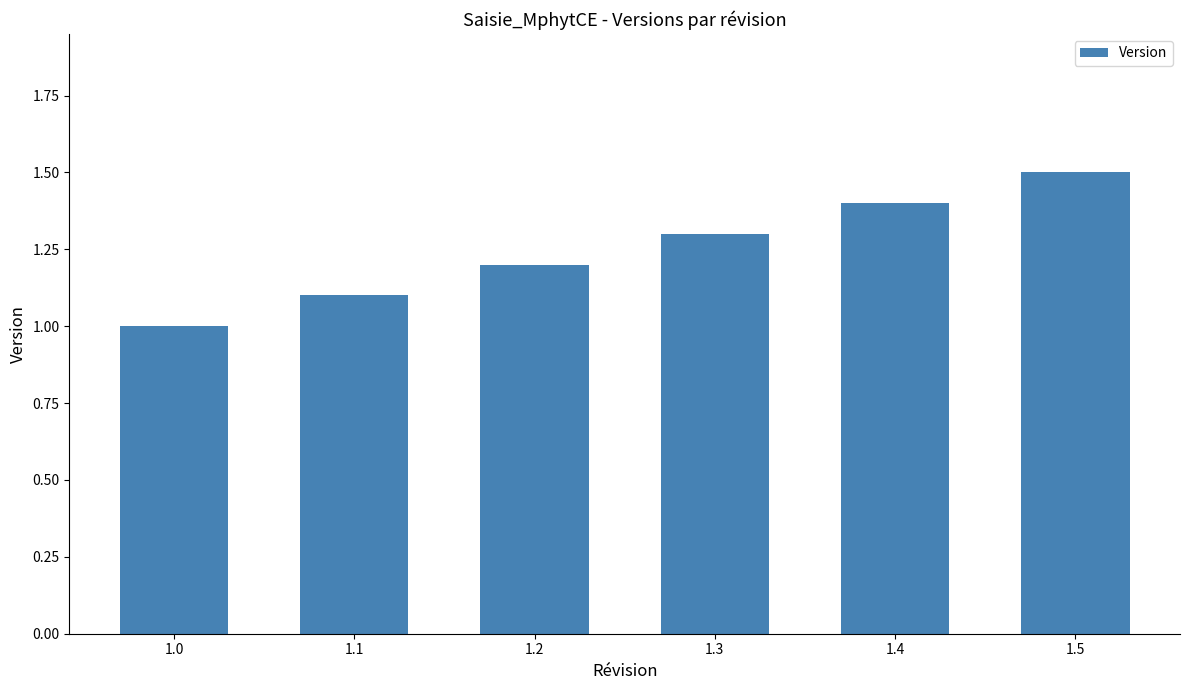

Are the bars grouped side by side (vs. stacked)?

No